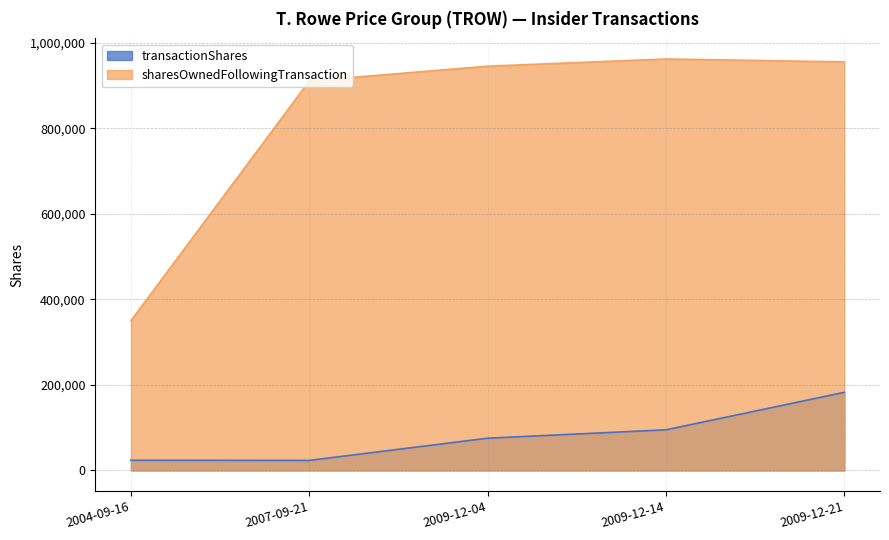

List the series in order of their overall mean, highest first.

sharesOwnedFollowingTransaction, transactionShares